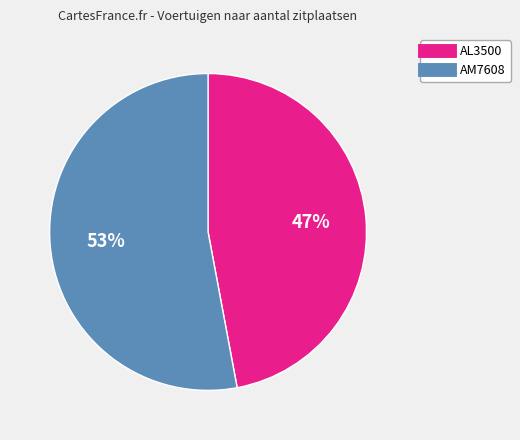

Rank the categories by value from lowest to highest.

AL3500, AM7608